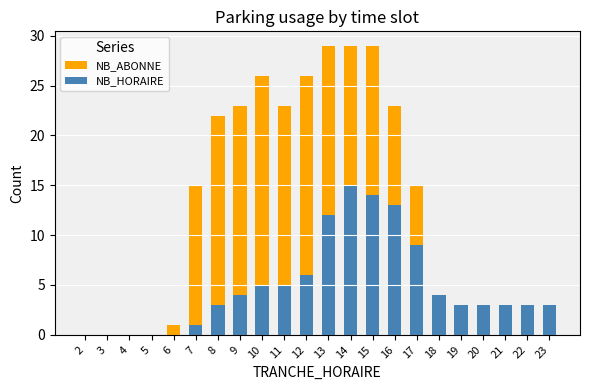

Which category has the lowest value across all series?

2